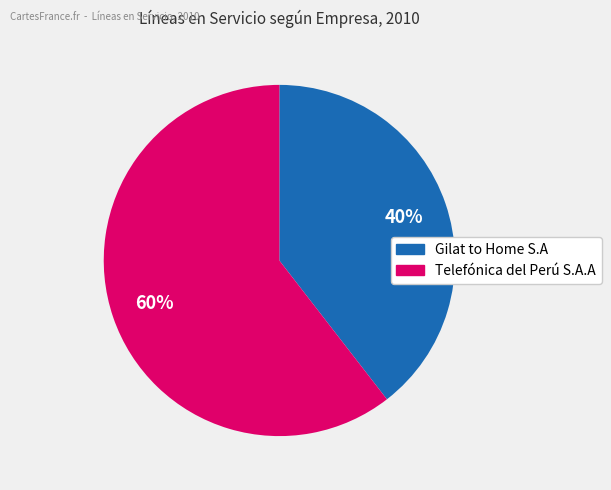

To the nearest percent, what is the combined percentage of Gilat to Home S.A and Telefónica del Perú S.A.A?

100%